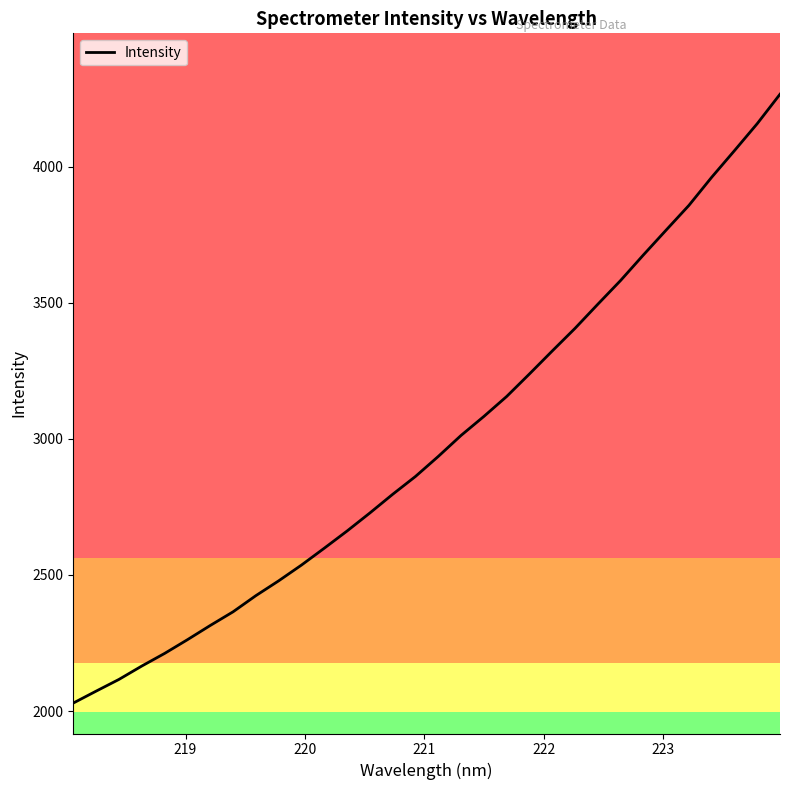

What is the average value?

2987.4